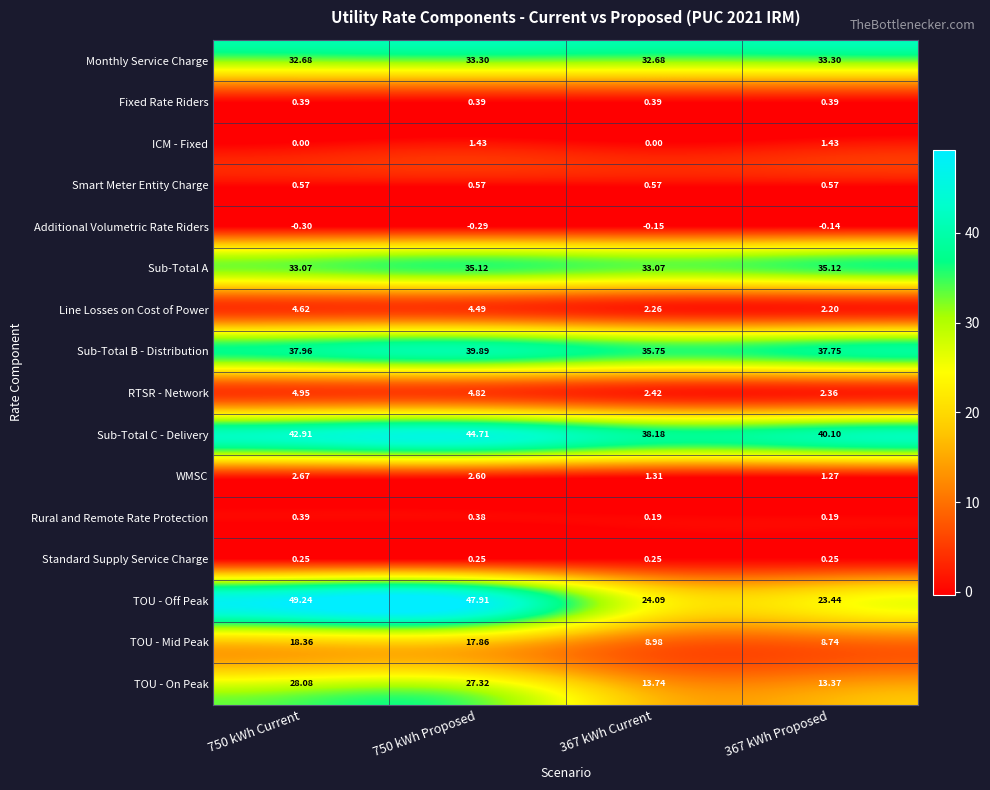

Which series has the largest total across all categories?

Sub-Total C - Delivery